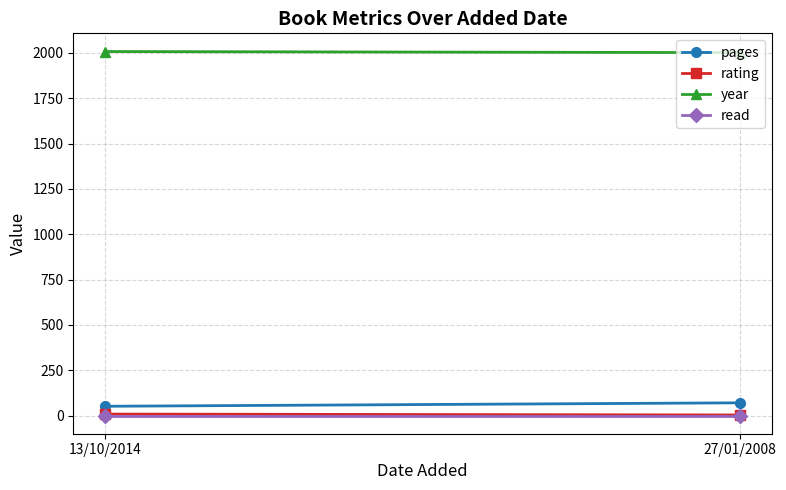

What is the smallest value displayed?

1